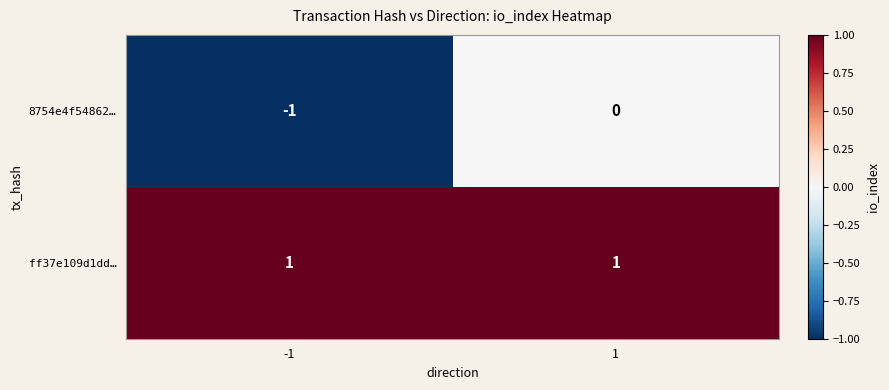

Reading left to right, list all the values displayed in this chart.

8754e4f54862…: -1	0
ff37e109d1dd…: 1	1